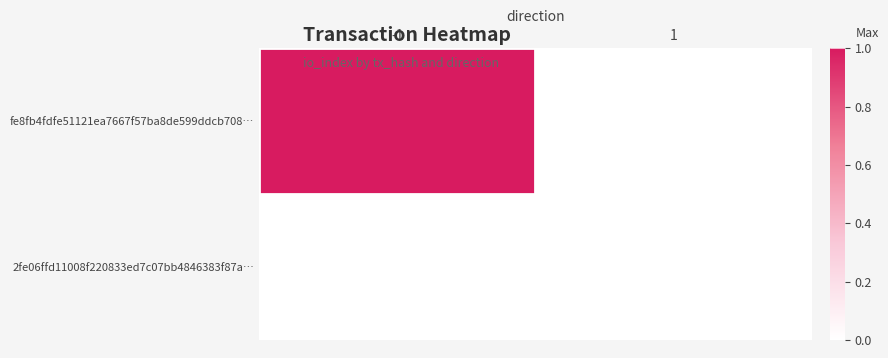

Reading left to right, transcribe all the data shown in this chart.

fe8fb4fdfe51121ea7667f57ba8de599ddcb708…: -1=1	1=0
2fe06ffd11008f220833ed7c07bb4846383f87a…: -1=0	1=0